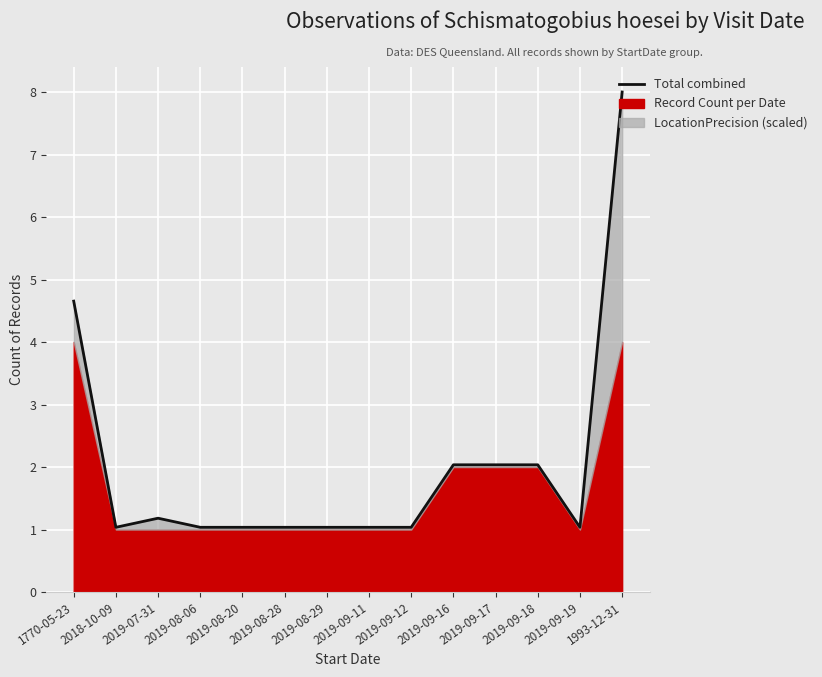

What is the value of the 10th point from the left?

2.0